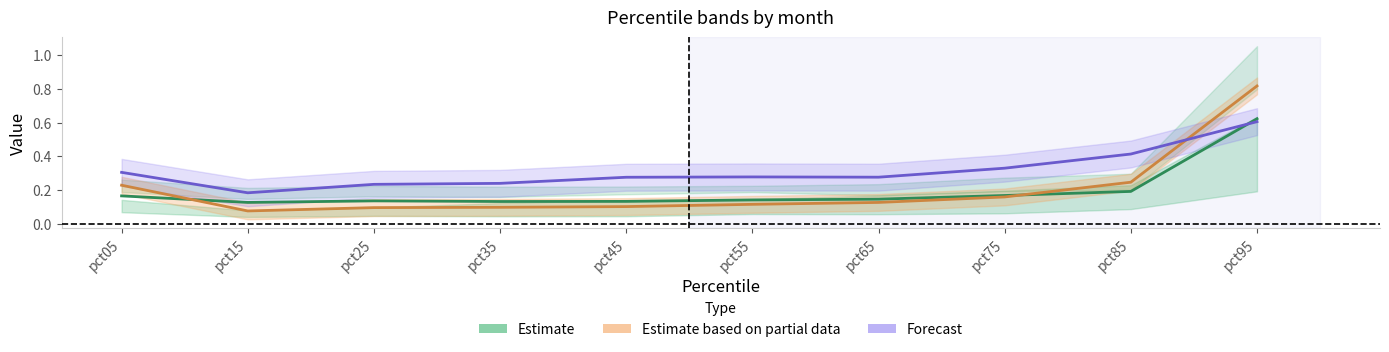

Is the value of Estimate based on partial data at pct65 greater than the value of Estimate at pct95?

No